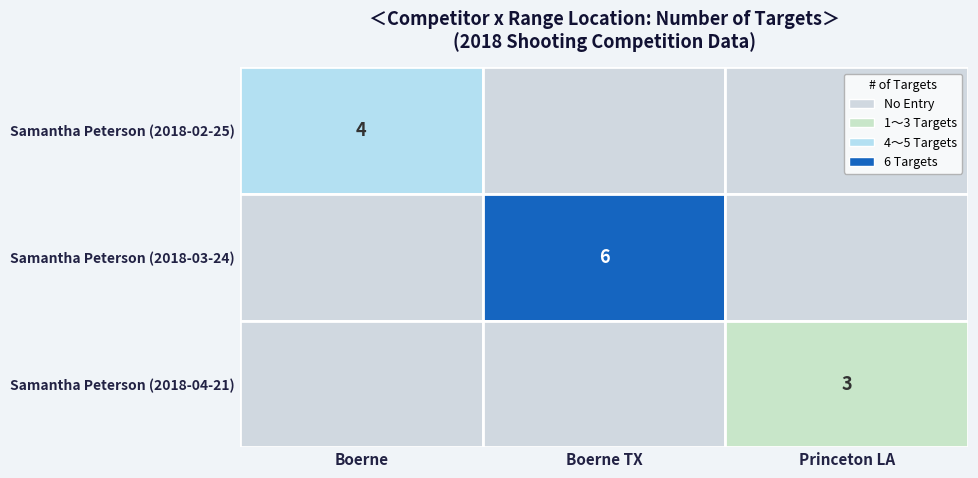

The chart shows a value of 4 at 0. True or false?

True